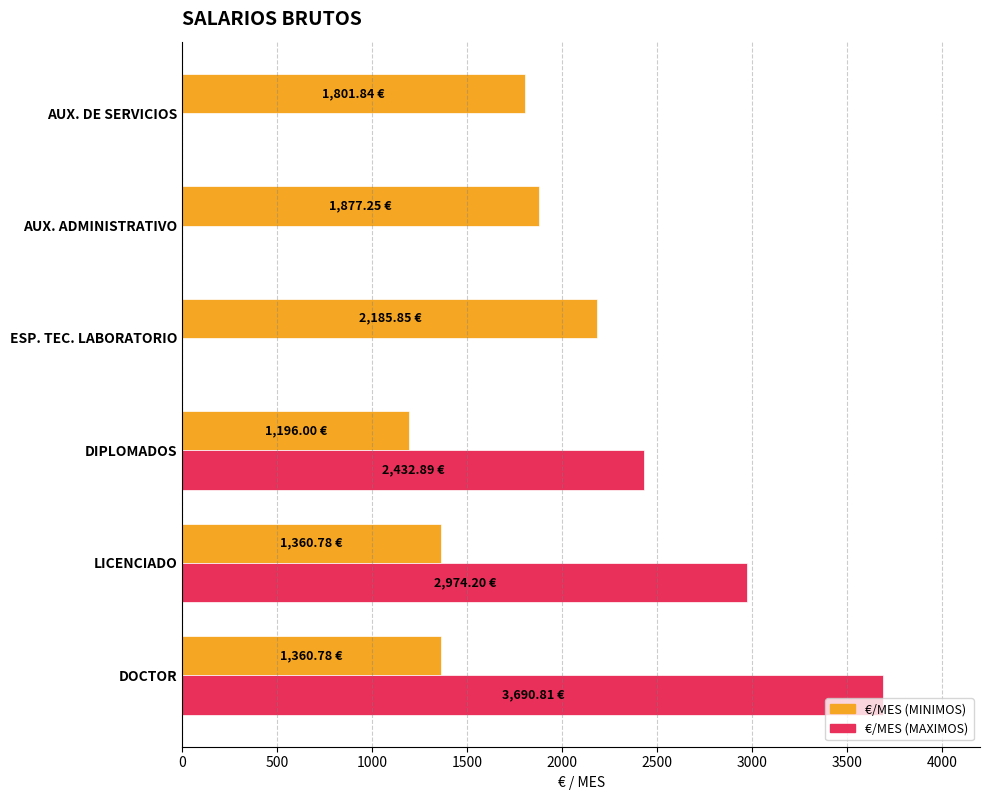

What is the sum of all €/MES (MAXIMOS) values?

9097.9